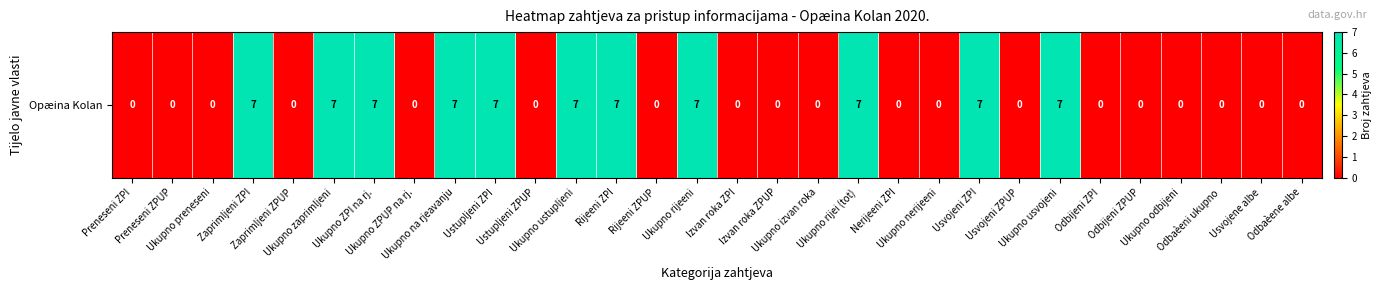

Reading left to right, what are all the values shown in this chart?

0	0	0	7	0	7	7	0	7	7	0	7	7	0	7	0	0	0	7	0	0	7	0	7	0	0	0	0	0	0